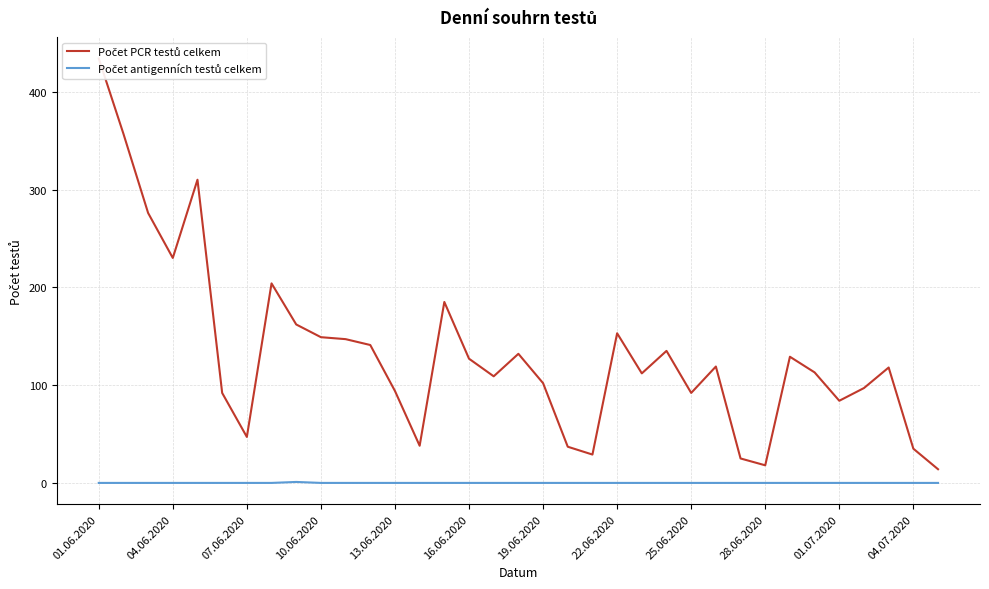

List the series in order of their overall mean, lowest first.

Počet antigenních testů celkem, Počet PCR testů celkem